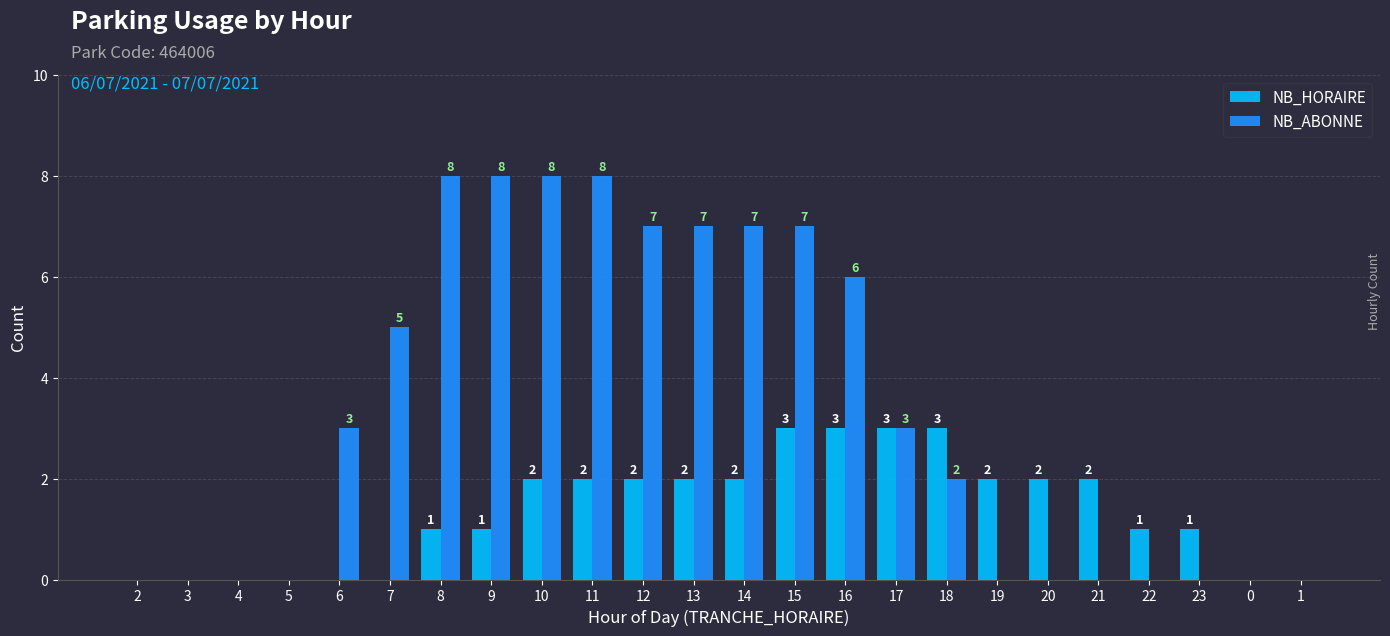

What is the greatest value displayed?

8